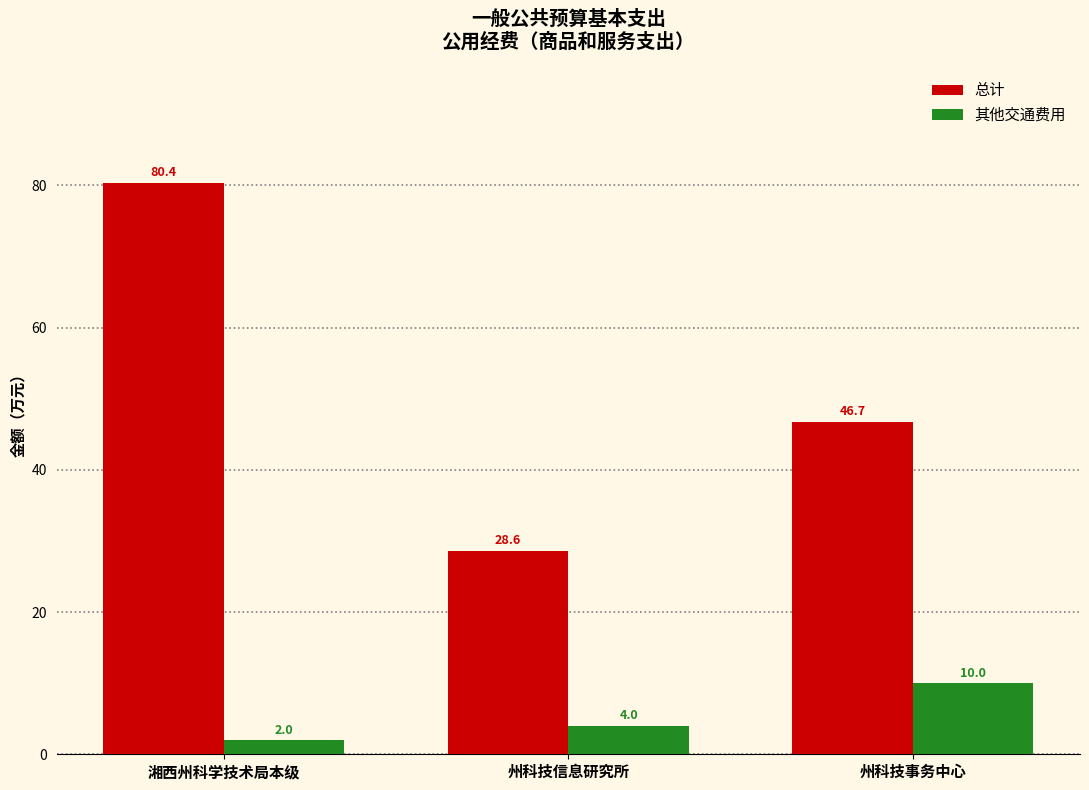

What is the value of the 其他交通费用 bar at the 1st from the left?

2.0